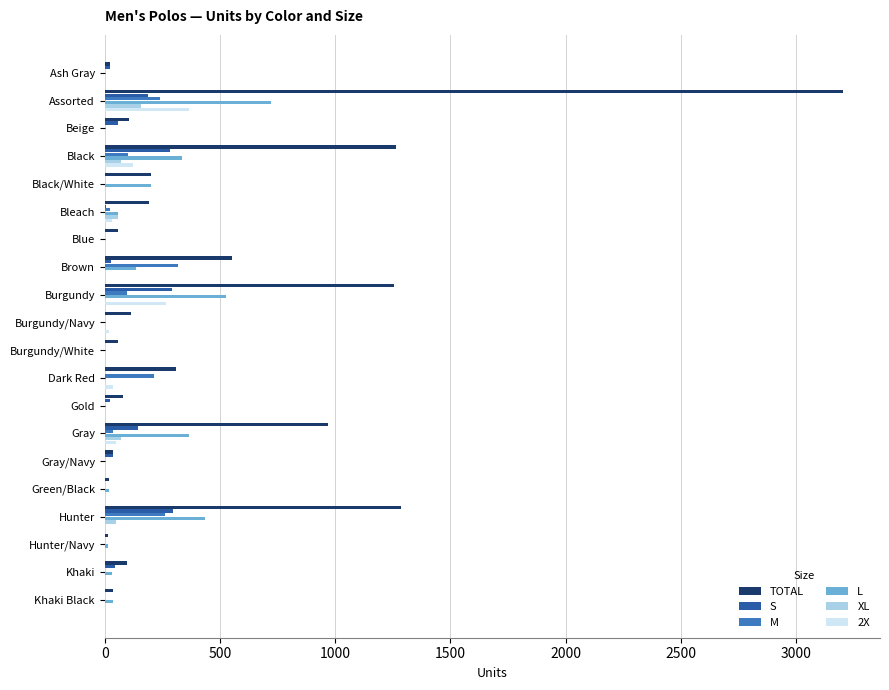

Which series has the largest total across all categories?

TOTAL